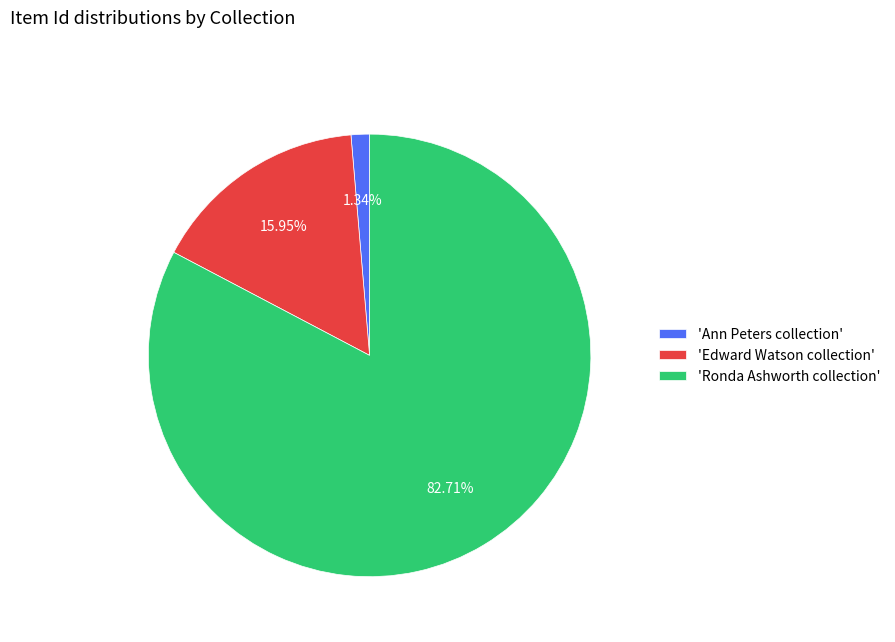

Does 'Ronda Ashworth collection' account for over 50% of the chart?

Yes